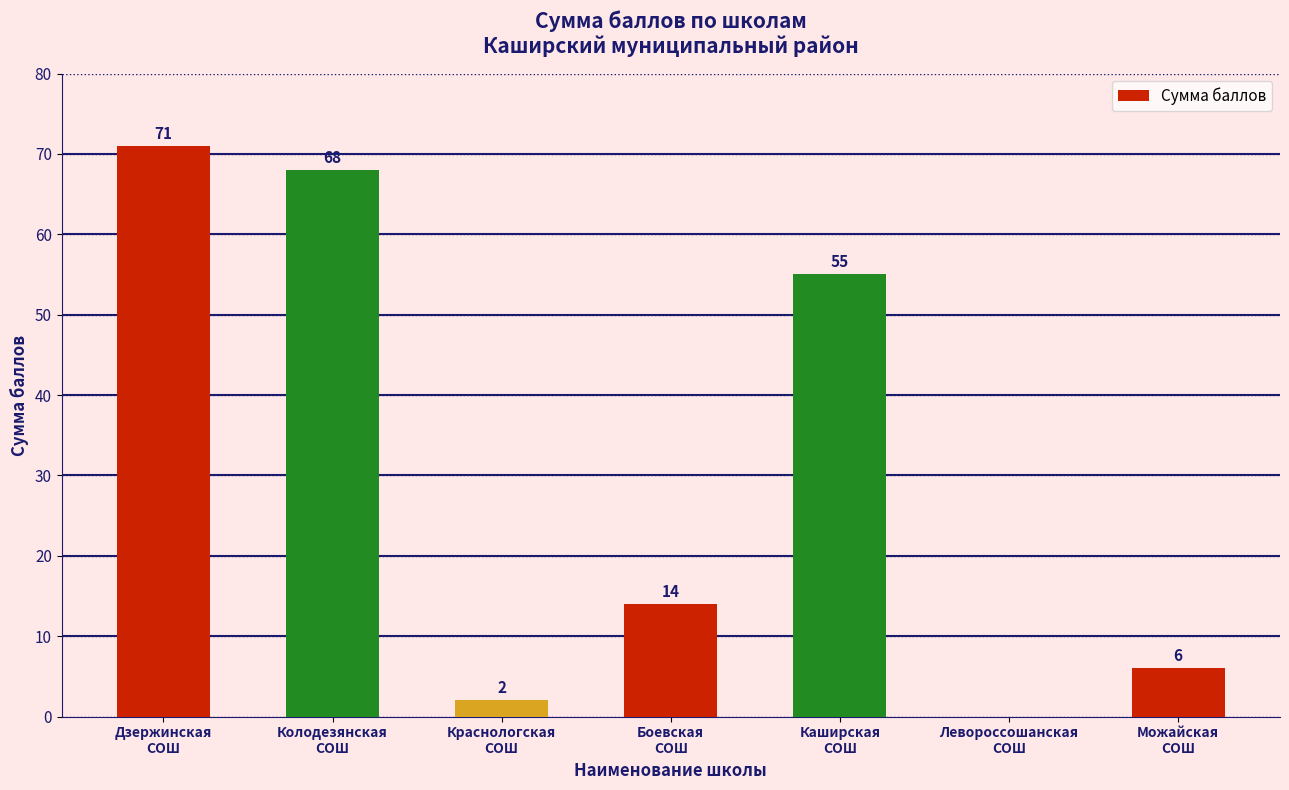

The chart shows a value of 2 at Краснологская
СОШ. True or false?

True